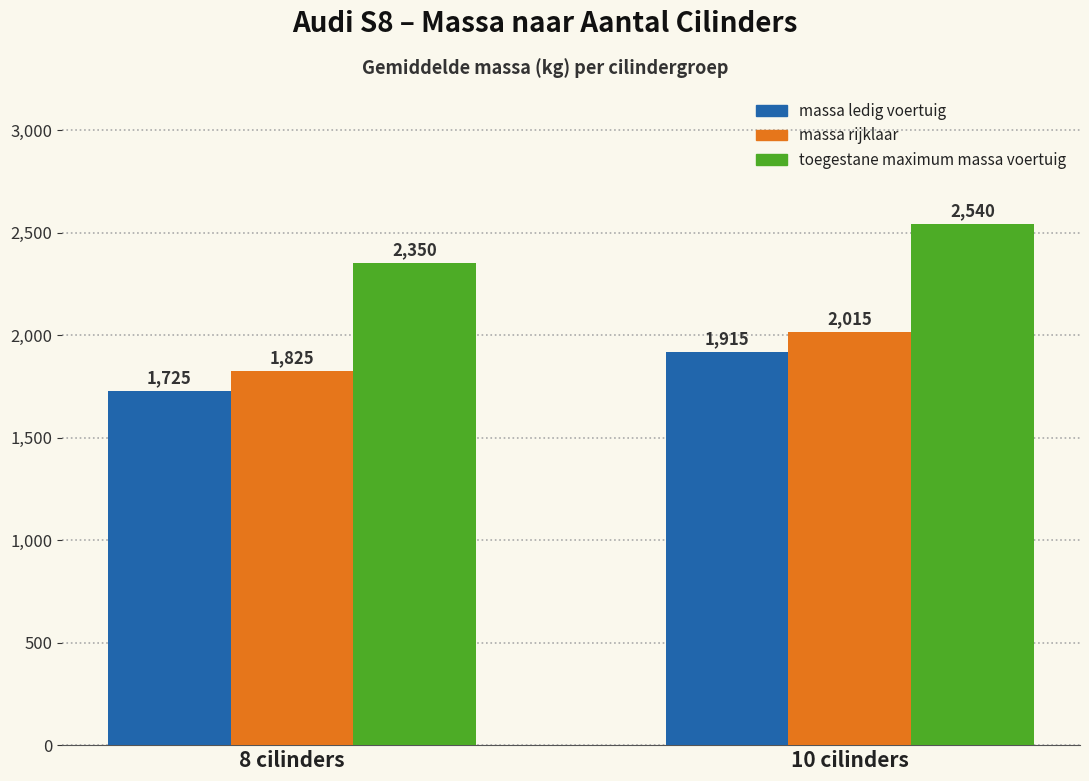

What is the spread (max minus min) of values at 8 cilinders?

625